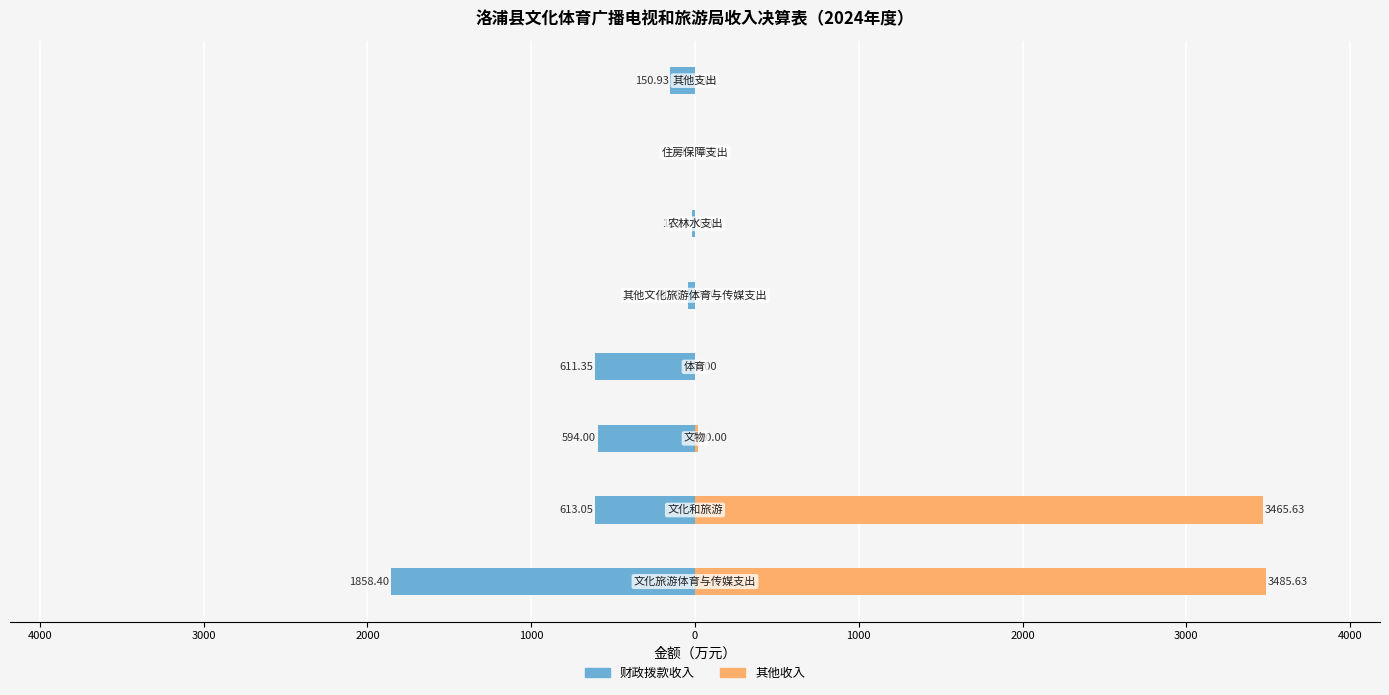

How many series are shown in this chart?

2